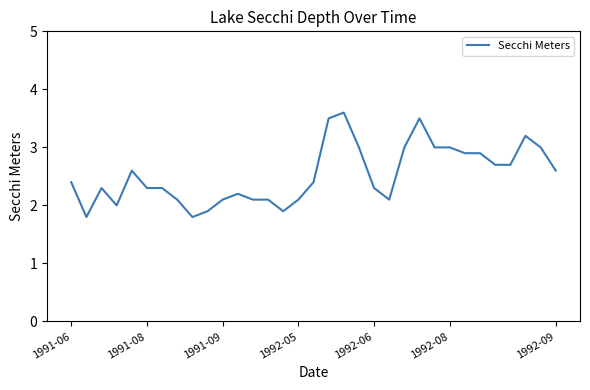

What is the greatest value displayed?

3.6